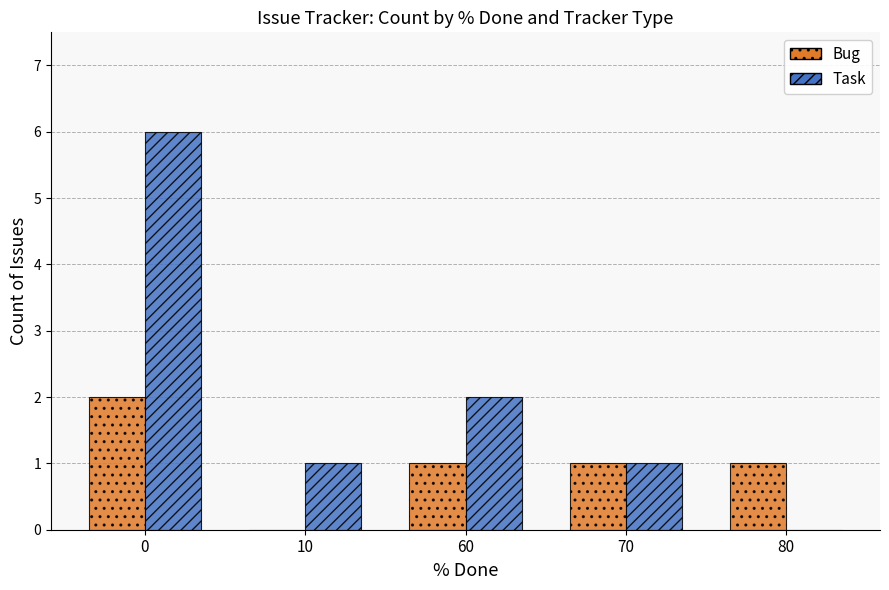

True or false: Bug has a value of 1 at 70.

True